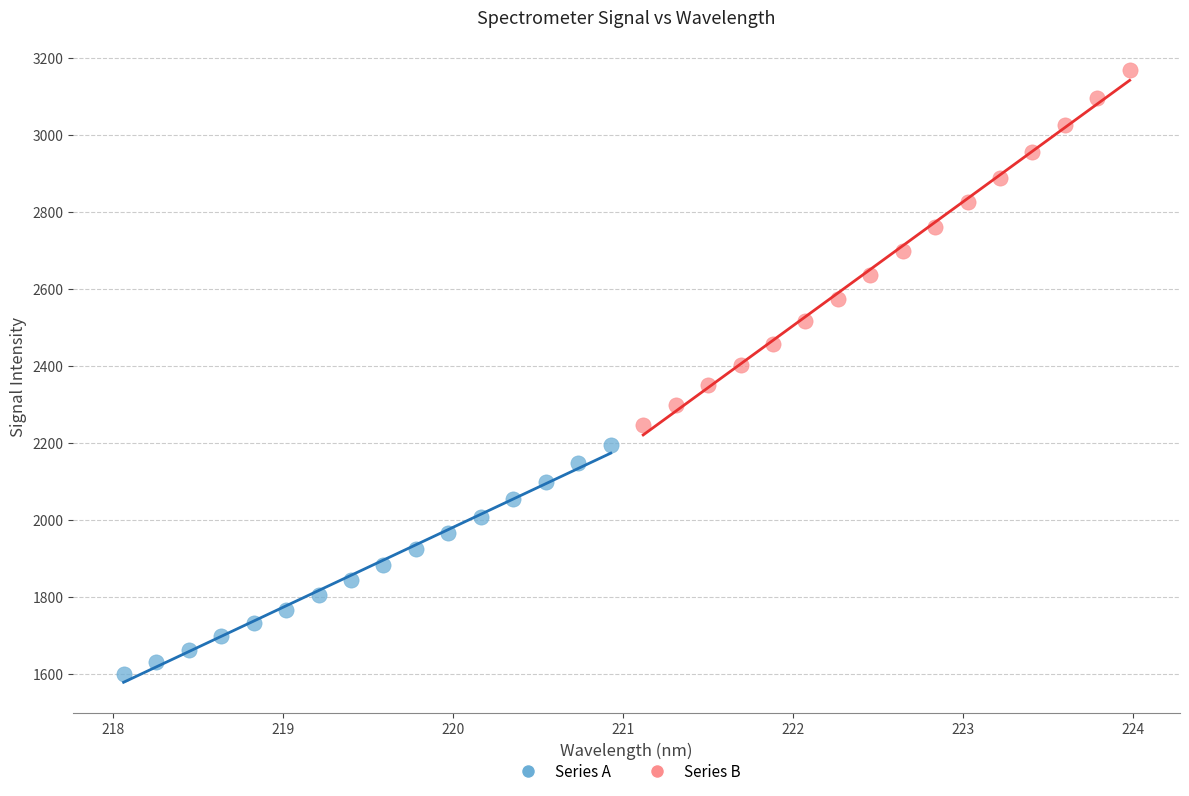

Which series reaches the maximum Y coordinate?

Series B